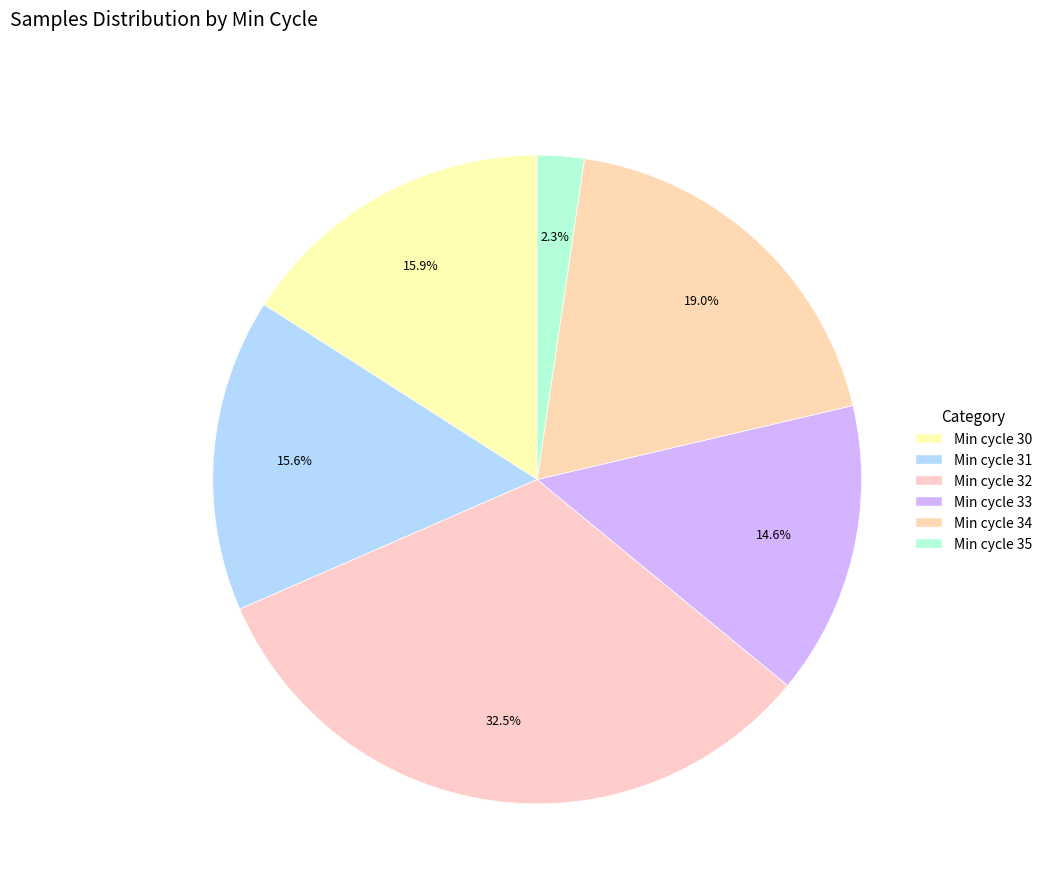

Count the number of slices in the pie.

6